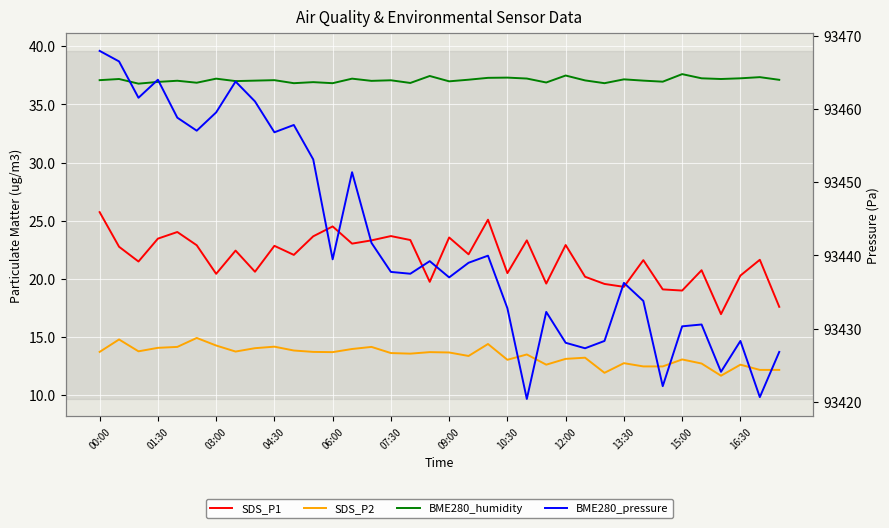

What is the value of the SDS_P2 point at the 21st from the left?

14.4